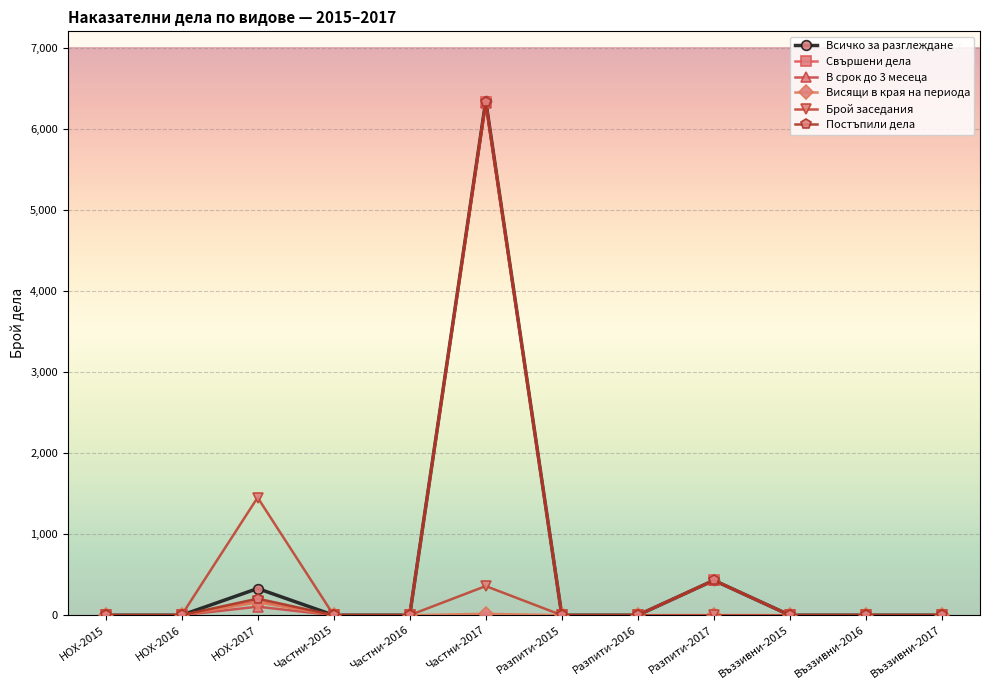

True or false: Всичко за разглеждане has a value of 0 at Частни-2016.

True